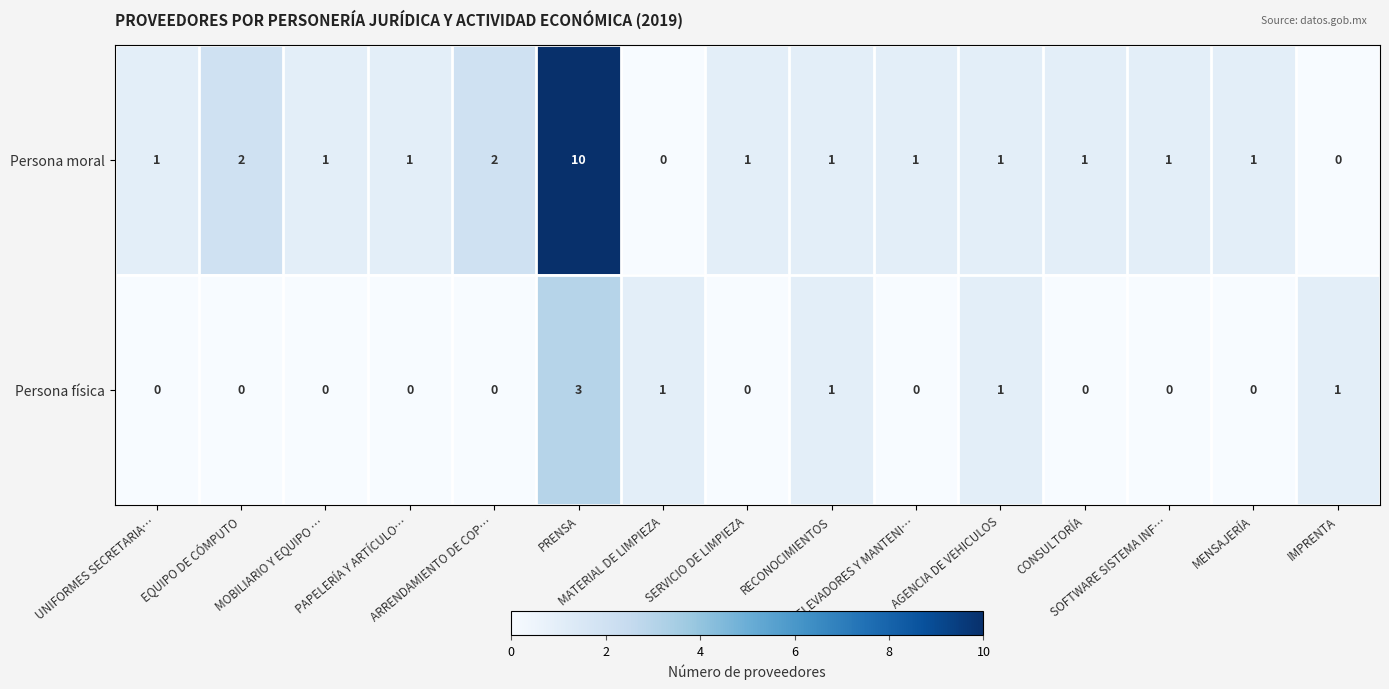

What is the highest value of the Persona física series?

3